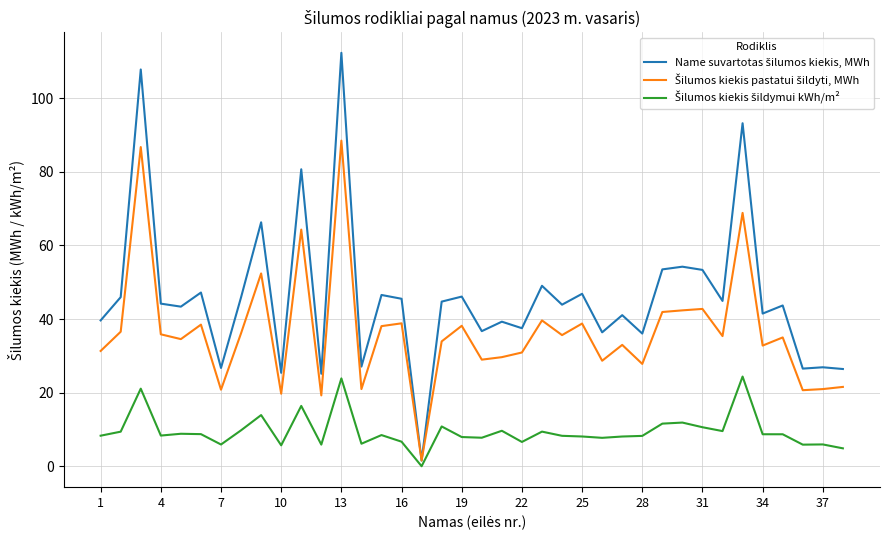

What is the greatest value displayed?

112.4